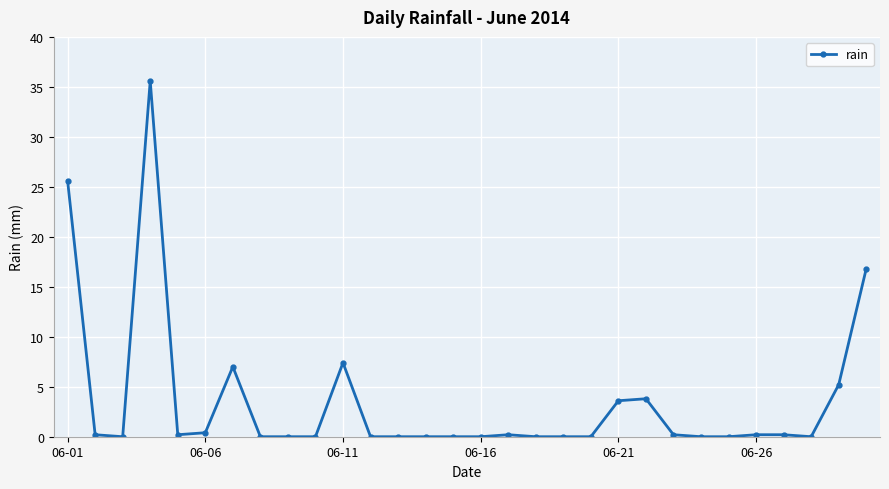

What is the average value?

3.6